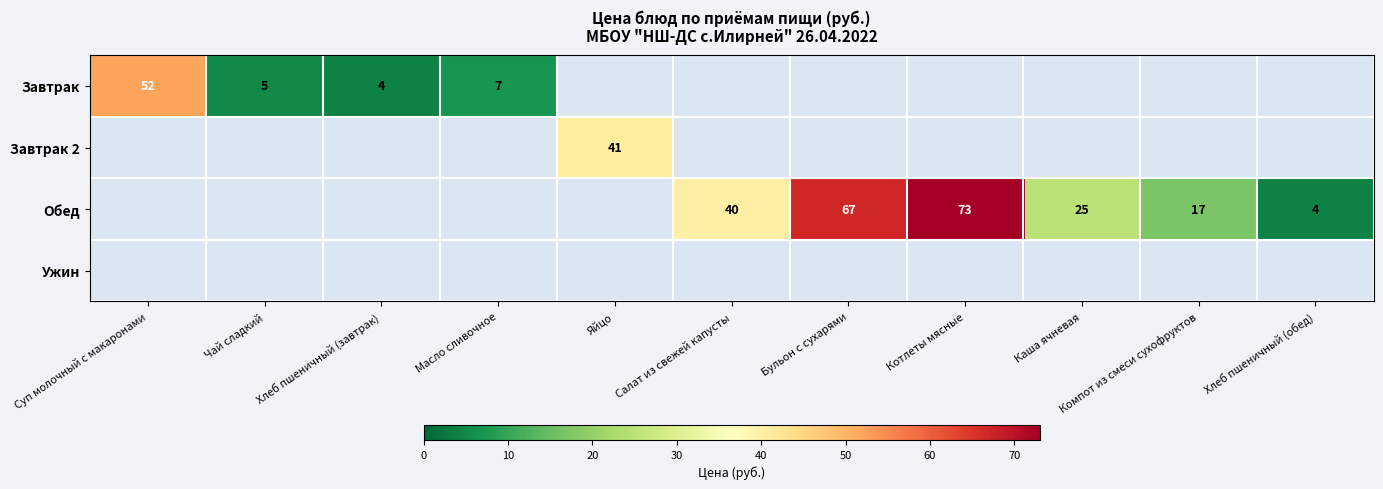

Is it true that Завтрак equals 7 at Масло сливочное?

True